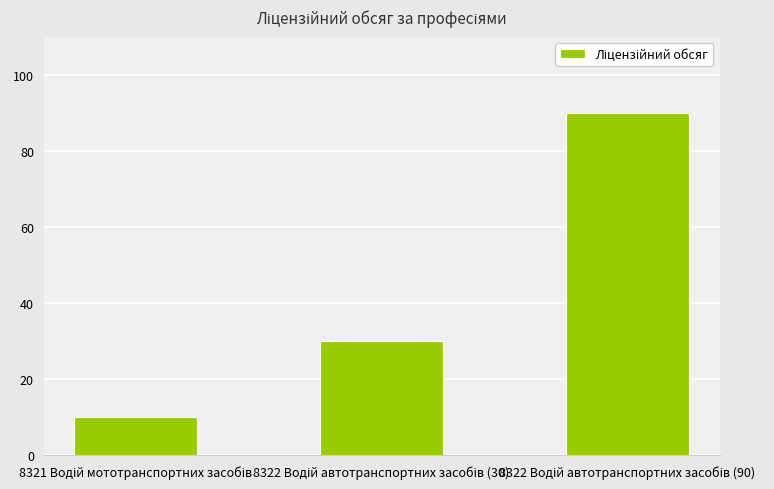

Reading left to right, what are all the values shown in this chart?

10	30	90